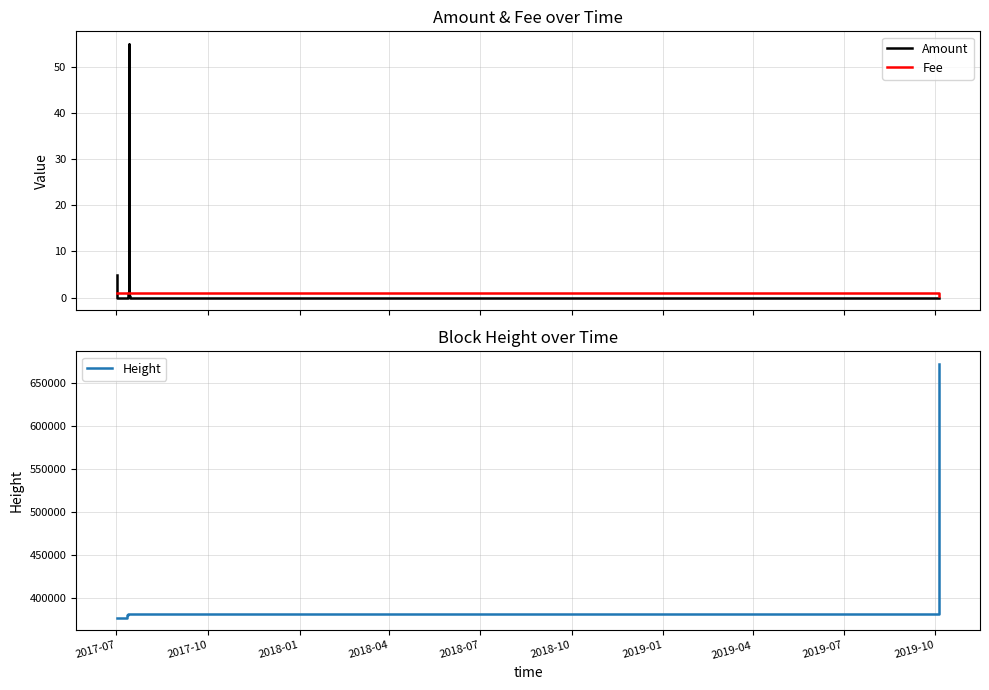

What is the maximum value for Amount?

54.9